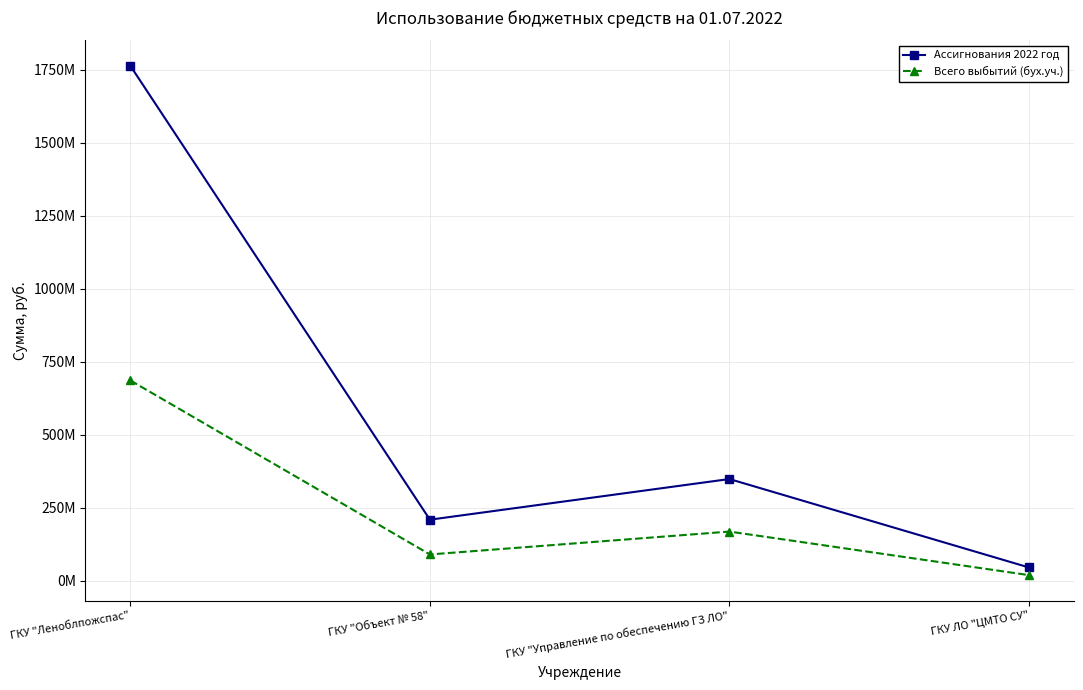

At which label is Всего выбытий (бух.уч.) closest to 351920577?

ГКУ "Управление по обеспечению ГЗ ЛО"